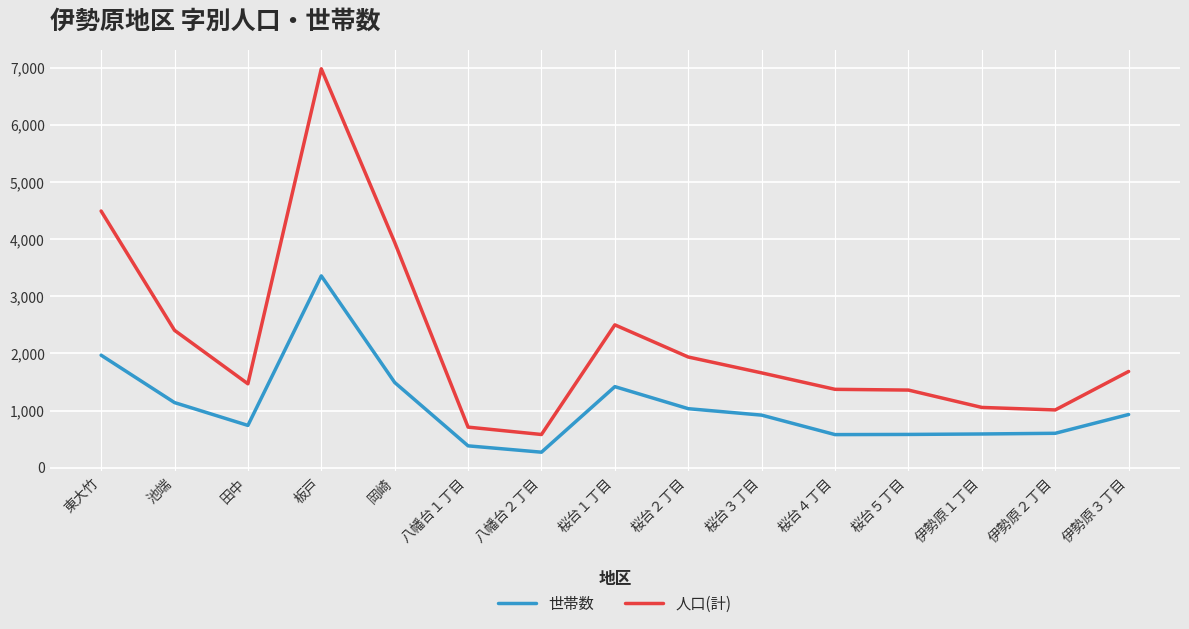

At which label does 世帯数 first exceed 919?

東大竹